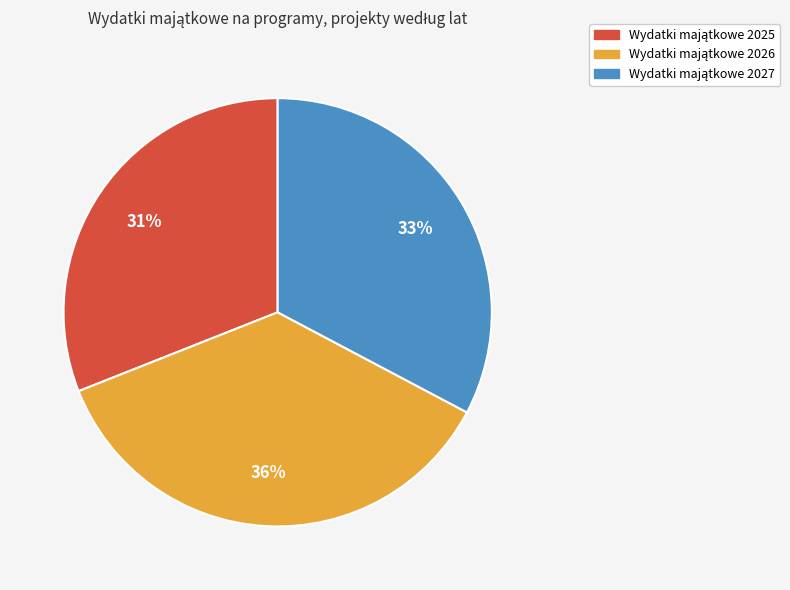

Count the number of slices in the pie.

3